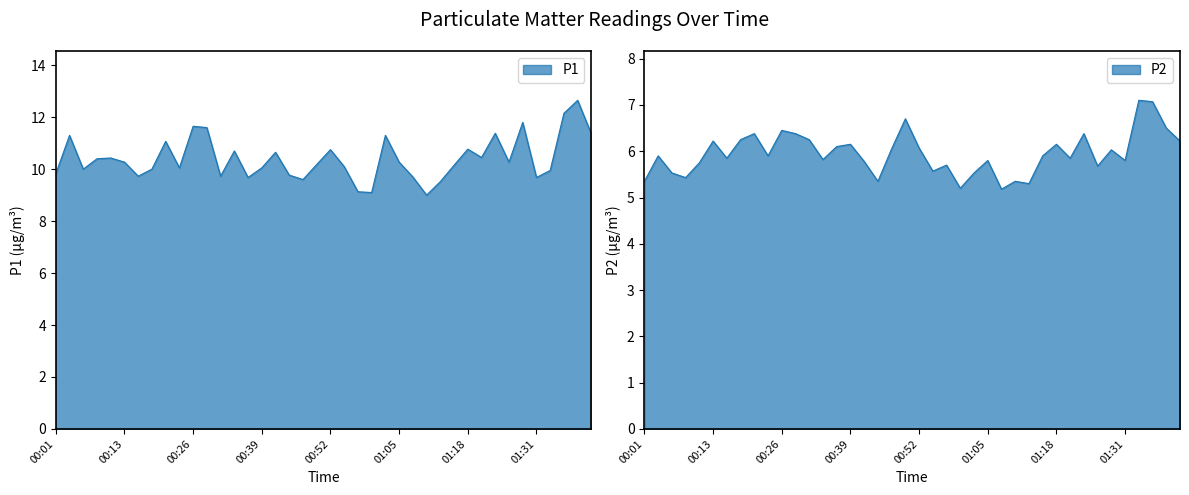

Reading left to right, what are all the values shown in this chart?

P1: 00:01=9.8	00:03=11.3	00:06=10.0	00:08=10.4	00:11=10.4	00:13=10.3	00:16=9.7	00:19=10.0	00:21=11.1	00:24=10.1	00:26=11.7	00:29=11.6	00:31=9.7	00:34=10.7	00:37=9.7	00:39=10.1	00:42=10.7	00:44=9.8	00:47=9.6	00:49=10.2	00:52=10.8	00:54=10.1	00:57=9.1	01:00=9.1	01:02=11.3	01:05=10.3	01:07=9.7	01:10=9.0	01:13=9.5	01:15=10.2	01:18=10.8	01:20=10.4	01:23=11.4	01:26=10.3	01:28=11.8	01:31=9.7	01:34=9.9	01:37=12.2	01:39=12.7	01:42=11.3
P2: 00:01=5.3	00:03=5.9	00:06=5.5	00:08=5.4	00:11=5.8	00:13=6.2	00:16=5.8	00:19=6.2	00:21=6.4	00:24=5.9	00:26=6.5	00:29=6.4	00:31=6.2	00:34=5.8	00:37=6.1	00:39=6.2	00:42=5.8	00:44=5.3	00:47=6.0	00:49=6.7	00:52=6.1	00:54=5.6	00:57=5.7	01:00=5.2	01:02=5.5	01:05=5.8	01:07=5.2	01:10=5.3	01:13=5.3	01:15=5.9	01:18=6.2	01:20=5.8	01:23=6.4	01:26=5.7	01:28=6.0	01:31=5.8	01:34=7.1	01:37=7.1	01:39=6.5	01:42=6.2